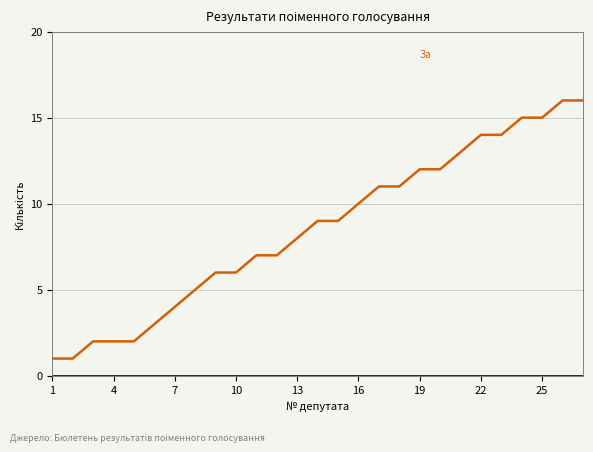

Reading left to right, list all the values displayed in this chart.

За: 1	1	2	2	2	3	4	5	6	6	7	7	8	9	9	10	11	11	12	12	13	14	14	15	15	16	16
Проти: 0	0	0	0	0	0	0	0	0	0	0	0	0	0	0	0	0	0	0	0	0	0	0	0	0	0	0
Утримався: 0	0	0	0	0	0	0	0	0	0	0	0	0	0	0	0	0	0	0	0	0	0	0	0	0	0	0
Не голосував: 0	0	0	0	0	0	0	0	0	0	0	0	0	0	0	0	0	0	0	0	0	0	0	0	0	0	0